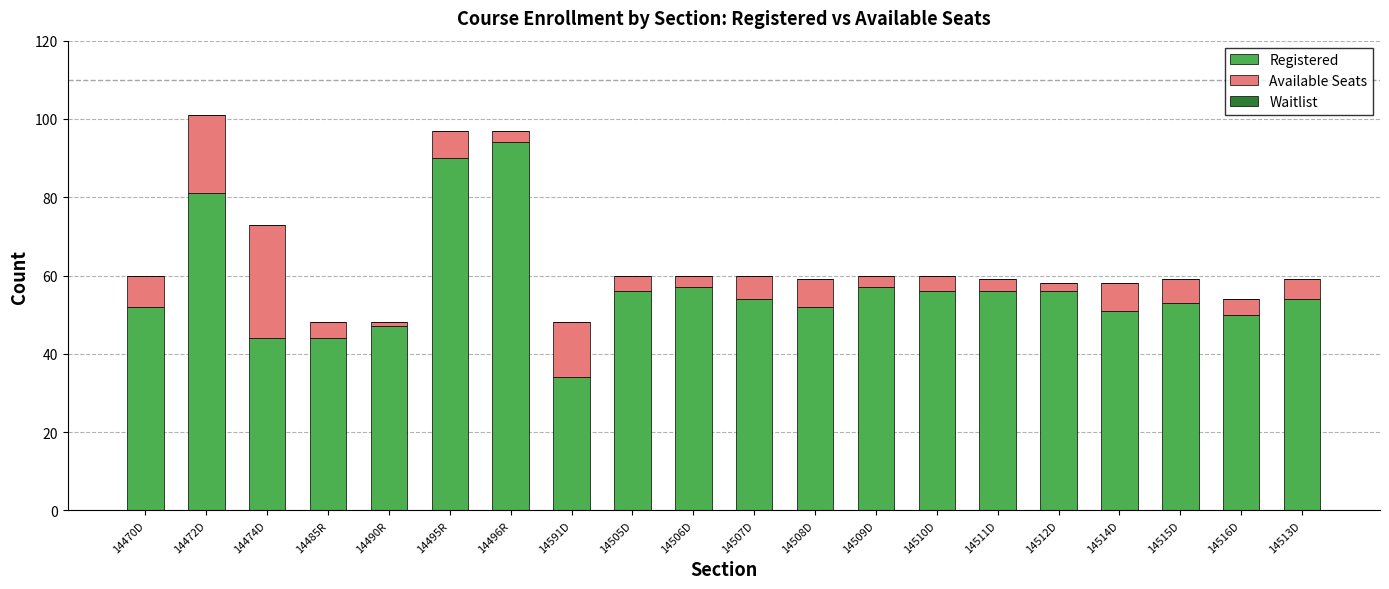

What is the approximate value of Registered at 14511D?

56